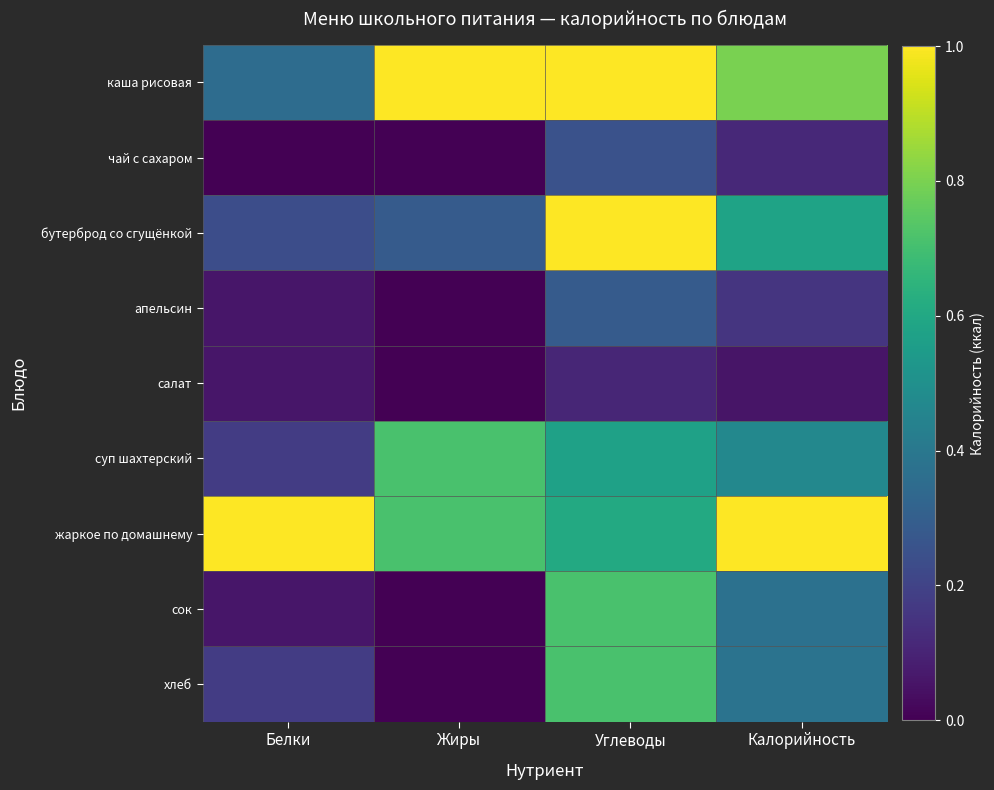

What is the total value across all series at Белки?

2.1